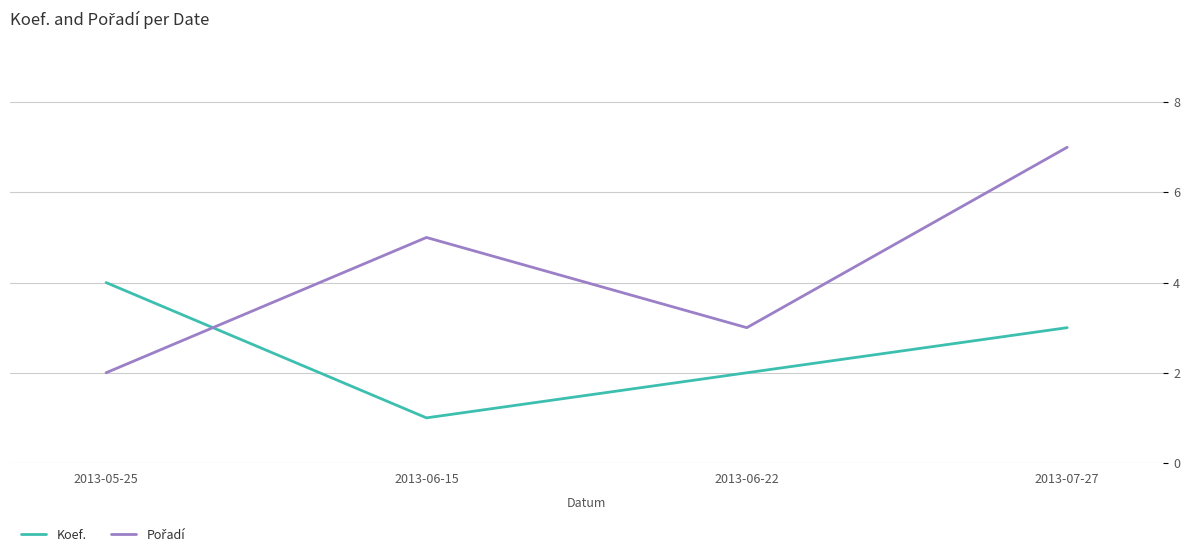

At which category is the sum across all series the highest?

2013-07-27